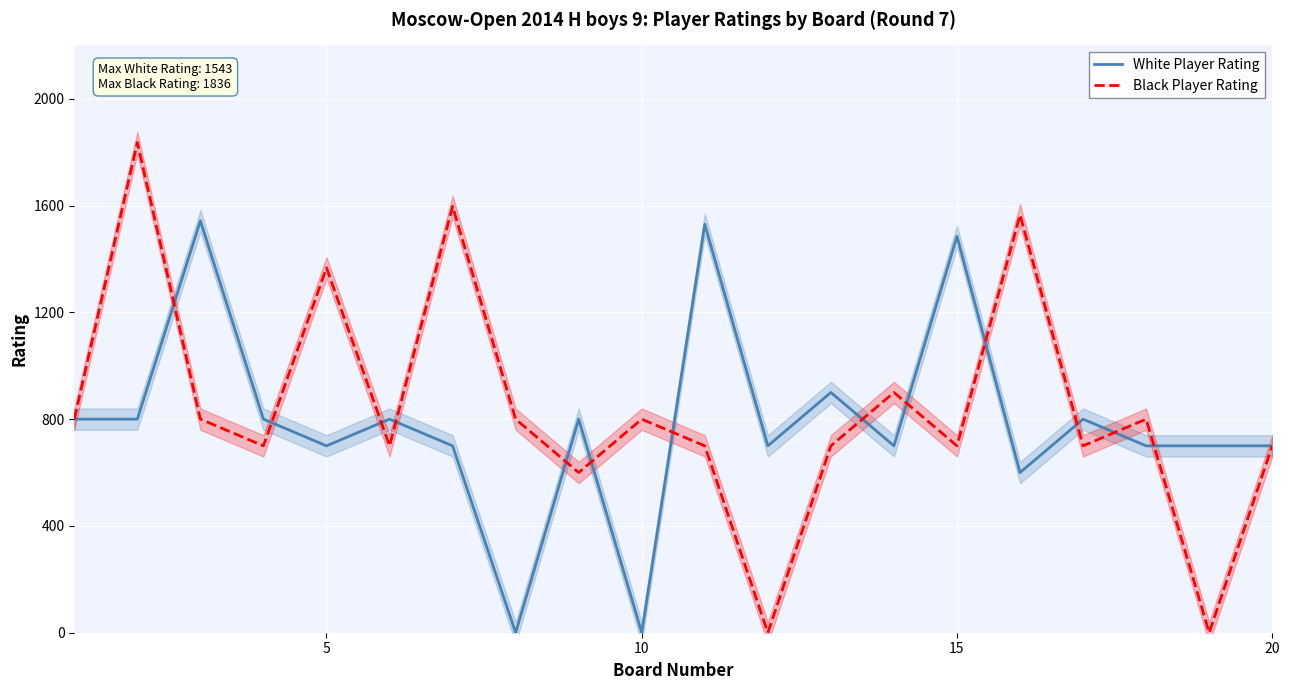

What is the highest value of the White Player Rating series?

1543